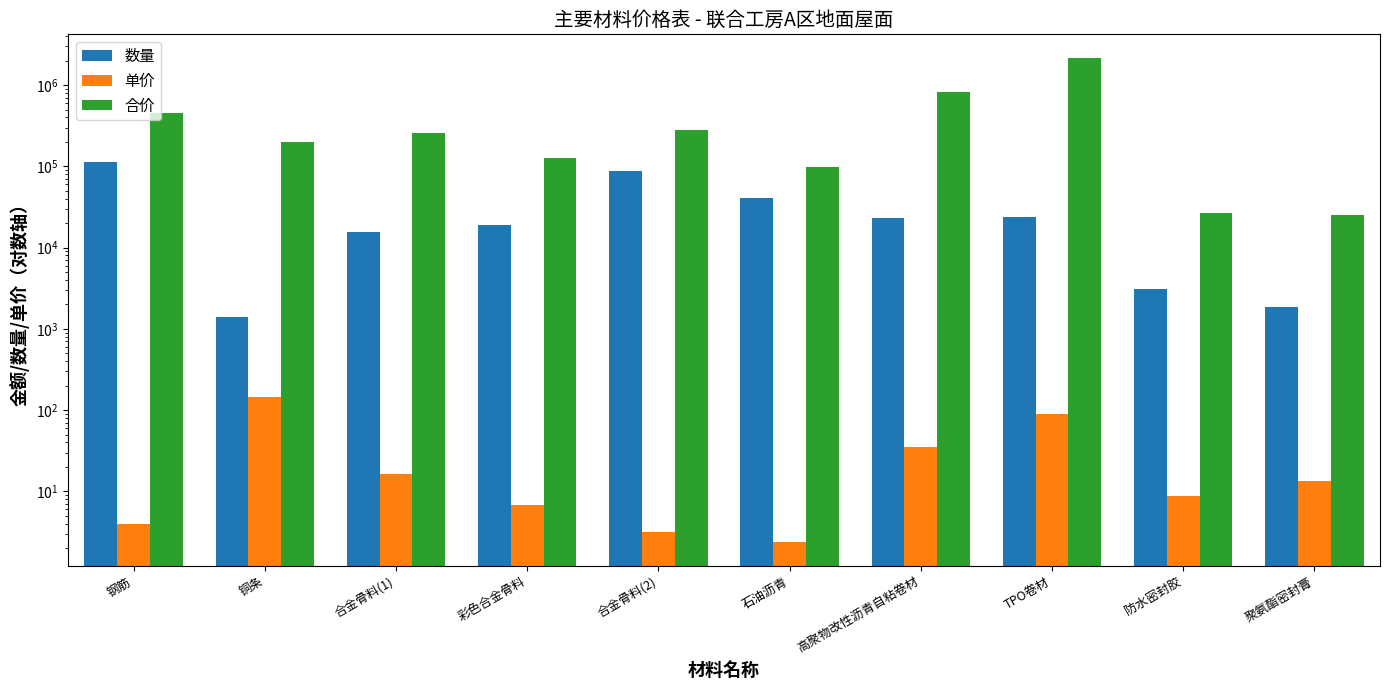

Is the value of 单价 at 防水密封胶 greater than the value of 数量 at 彩色合金骨料?

No